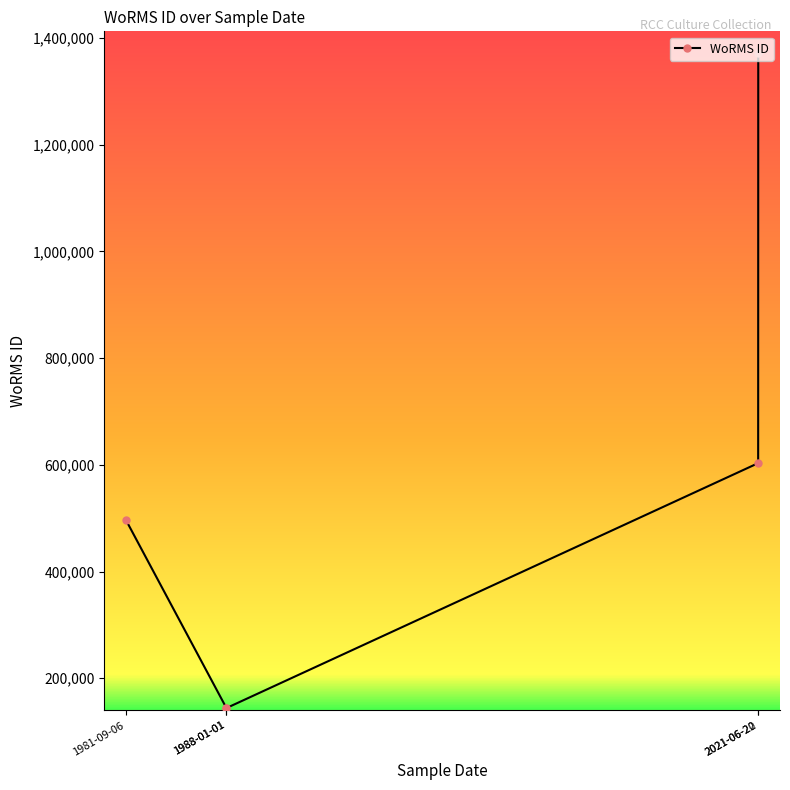

What is the sum of the values at 1988-01-01 and 1988-01-01?

288198